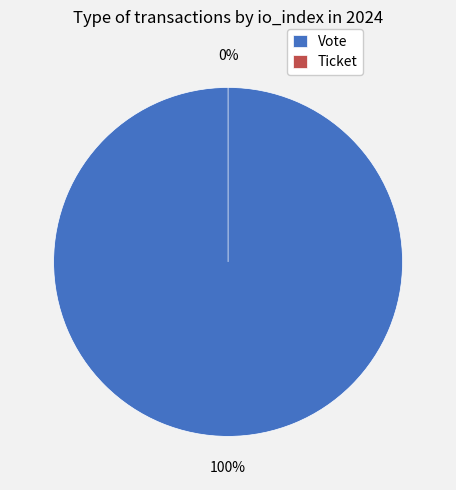

Which category has the biggest portion of the pie?

Vote